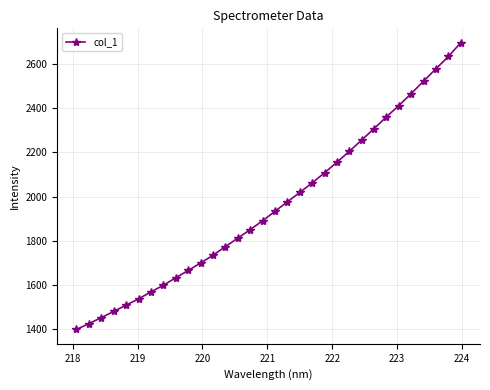

How many series are shown in this chart?

1